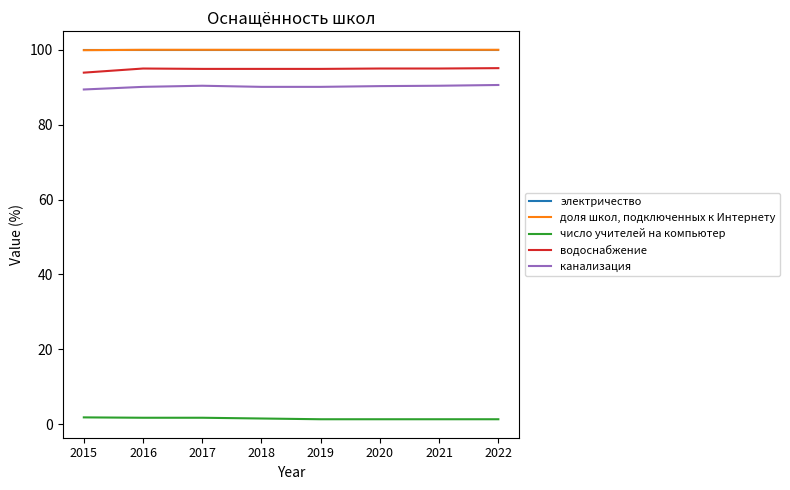

How many lines are shown in the chart?

5